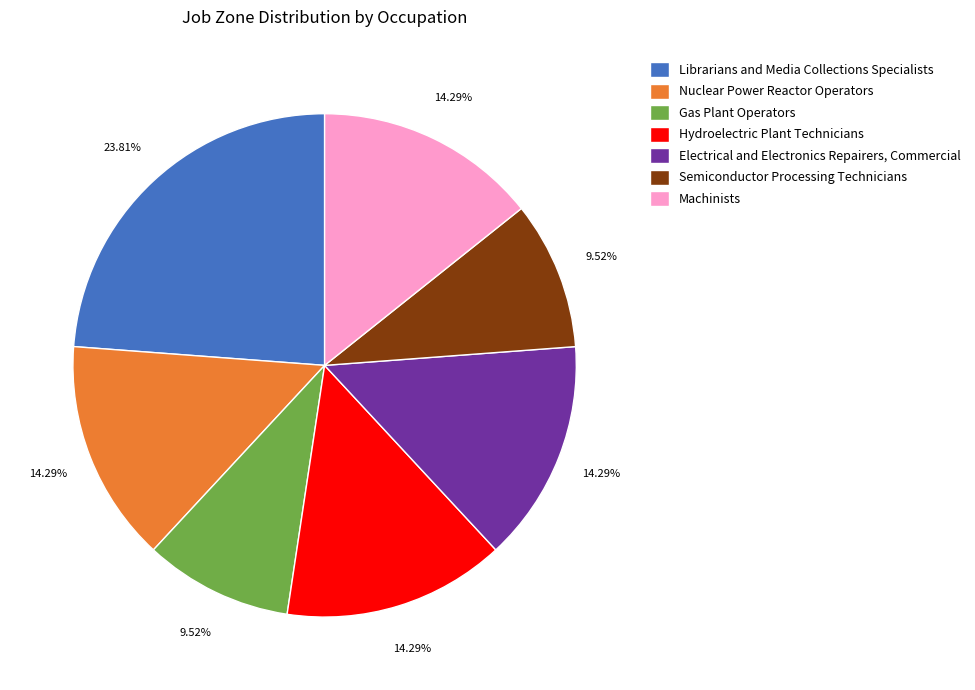

Which slice is the largest?

Librarians and Media Collections Specialists